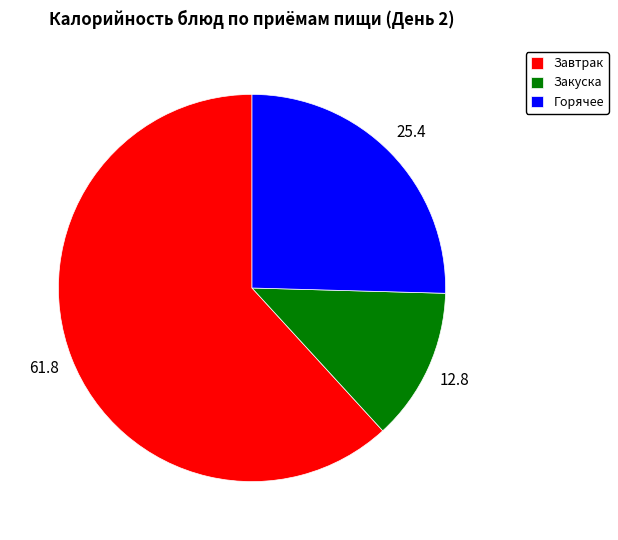

True or false: Горячее accounts for 13% of the total.

False